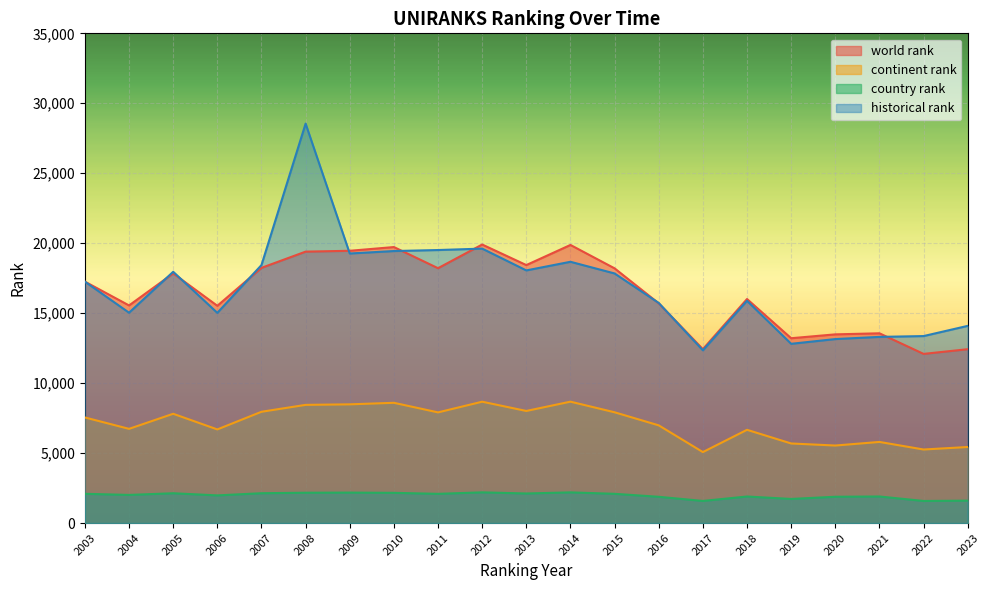

Reading left to right, extract all data points from this chart.

world rank: 17255.0	15553.0	17841.0	15528.0	18239.0	19399.0	19459.0	19726.0	18214.0	19907.0	18438.0	19876.0	18204.0	15703.0	12429.0	16011.0	13210.0	13486.0	13562.0	12090.0	12425.0
continent rank: 7547.0	6733.0	7810.0	6692.0	7954.0	8447.0	8485.0	8595.0	7910.0	8673.0	8012.0	8676.0	7917.0	6983.0	5073.0	6665.0	5688.0	5541.0	5798.0	5257.0	5436.0
country rank: 2091.0	2011.0	2131.0	1977.0	2133.0	2168.0	2177.0	2160.0	2089.0	2195.0	2114.0	2193.0	2090.0	1877.0	1581.0	1898.0	1723.0	1880.0	1899.0	1579.0	1602.0
historical rank: 17255.0	15034.0	17958.5	15024.0	18438.5	28548.0	19265.5	19441.0	19513.0	19614.5	18056.5	18673.5	17839.0	15729.5	12346.5	15884.0	12811.5	13150.0	13305.0	13364.0	14093.0